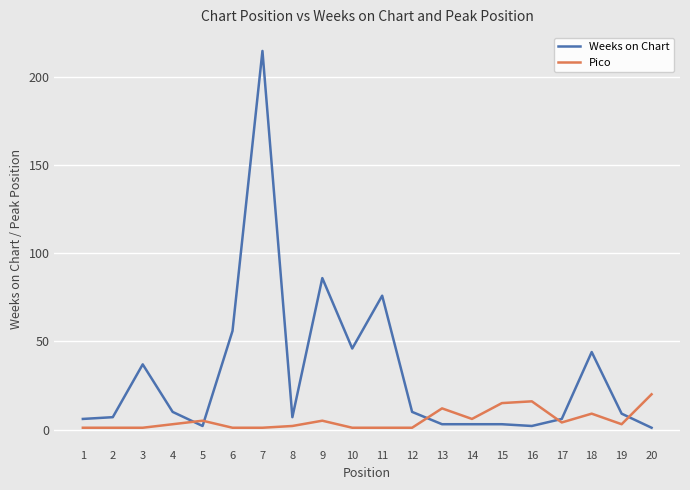

List the series in order of their overall mean, lowest first.

Pico, Weeks on Chart